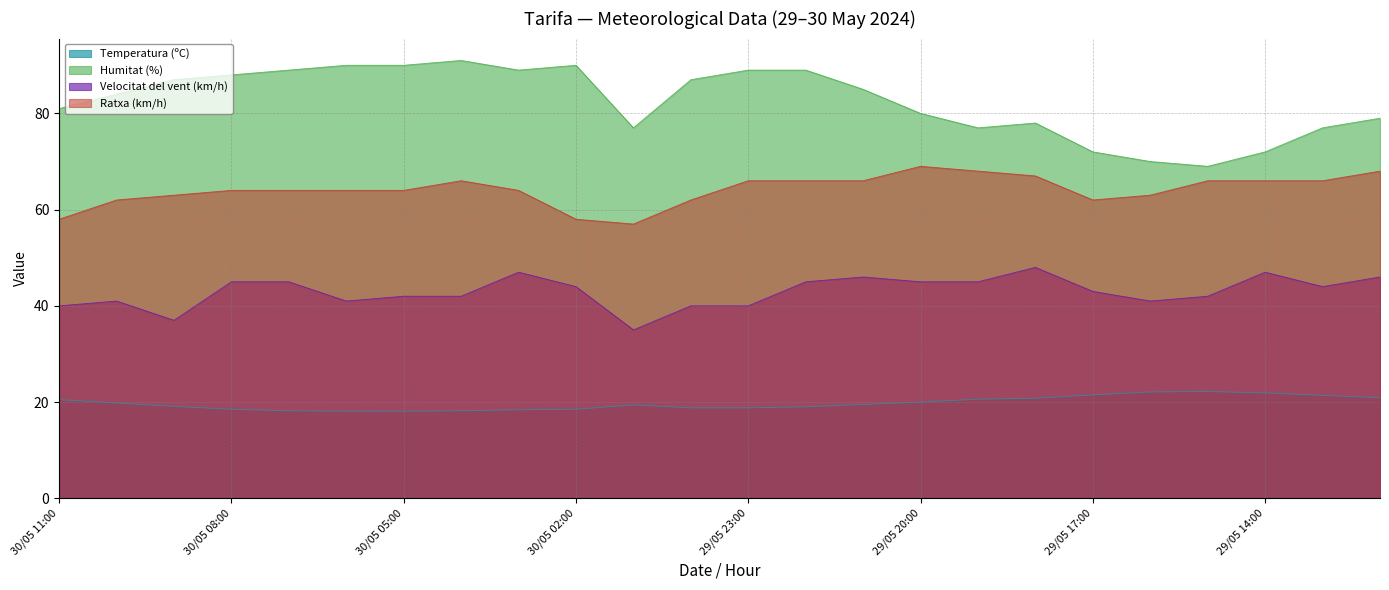

What position from the left is 29/05 18:00?

18